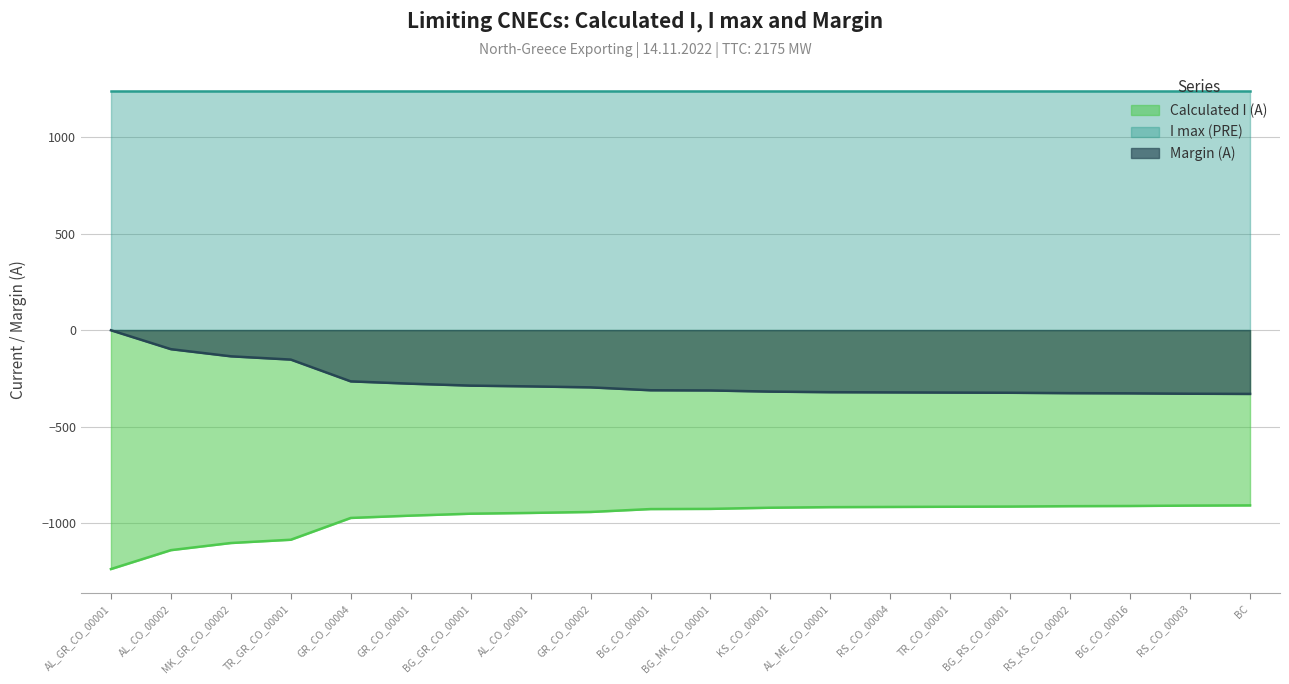

Rank the series by their average value, from highest to lowest.

I max (PRE), Margin (A), Calculated I (A)